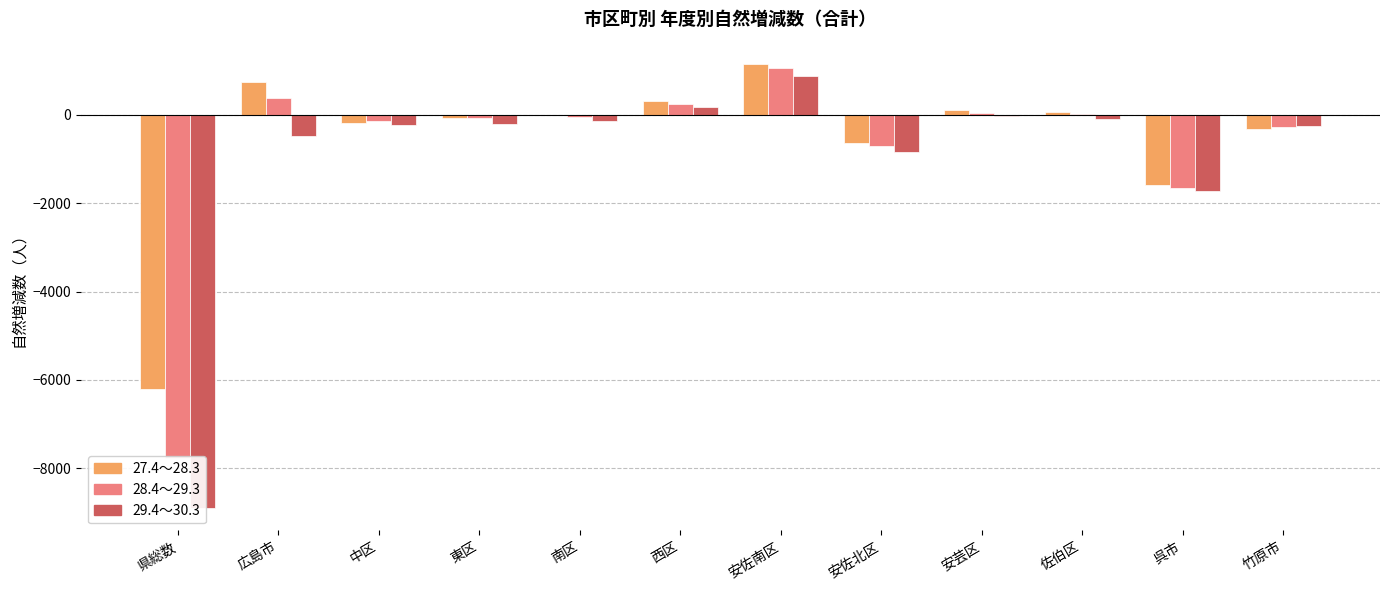

What is the spread (max minus min) of values at 安佐南区?

284